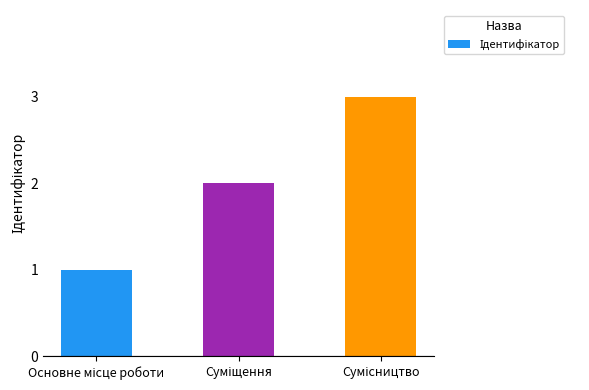

What is the sum of all values?

6